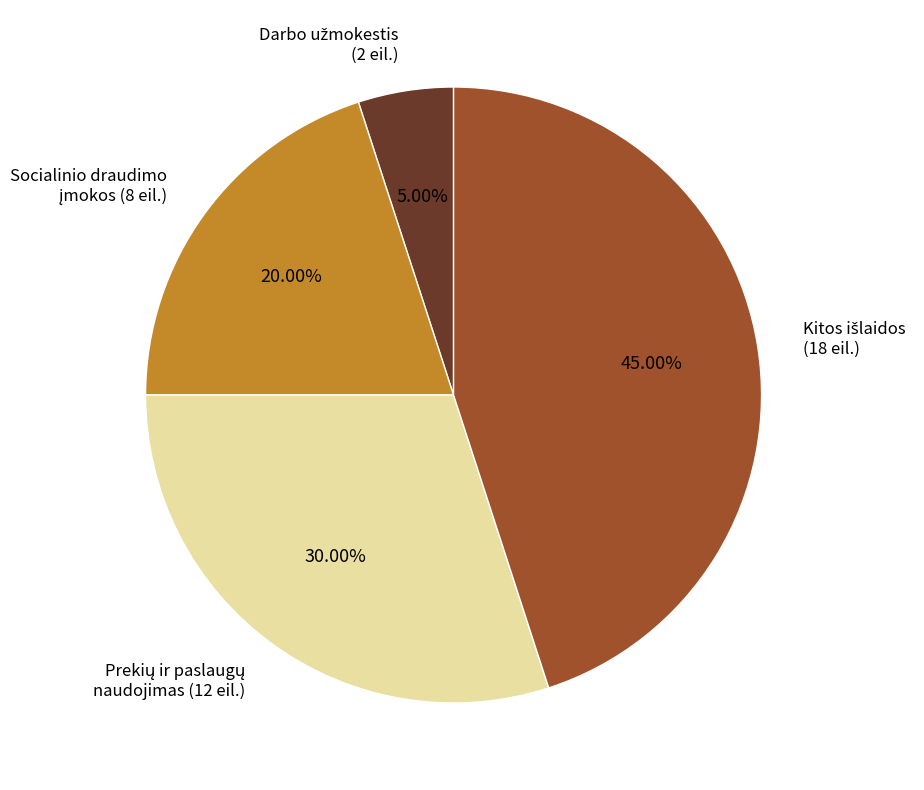

Is there any slice that represents more than half of the pie?

No